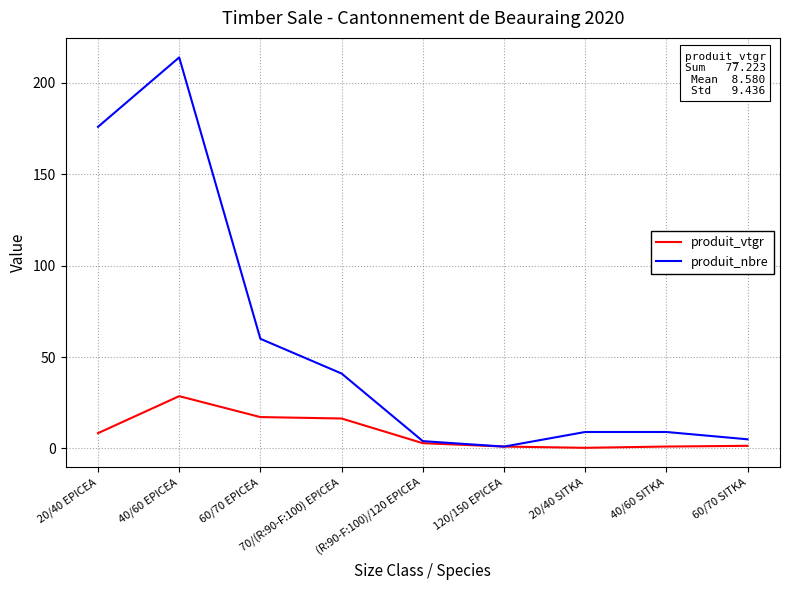

At which label does produit_vtgr first exceed 2?

20/40 EPICEA